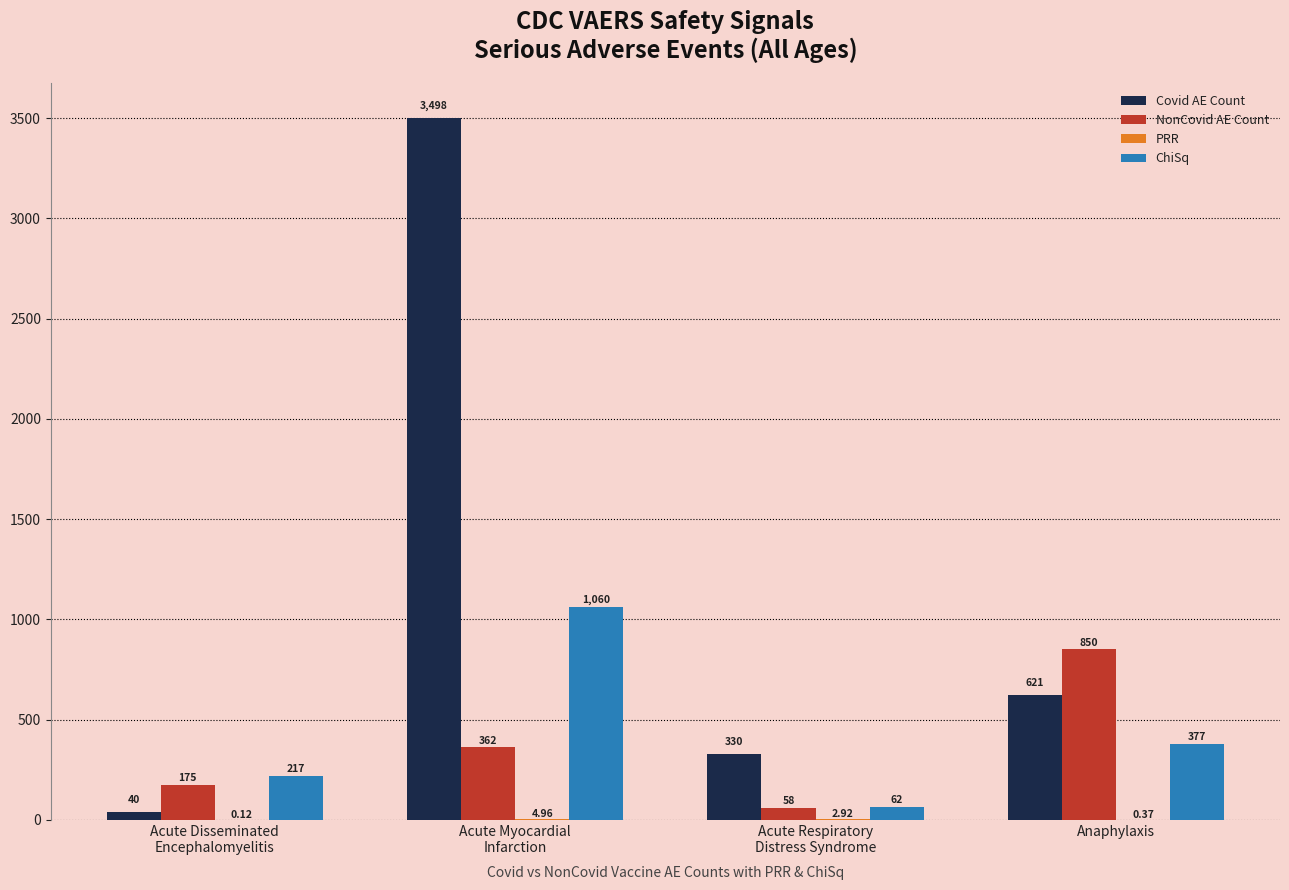

The Covid AE Count series shows 1916.2 at Acute Myocardial
Infarction. True or false?

False